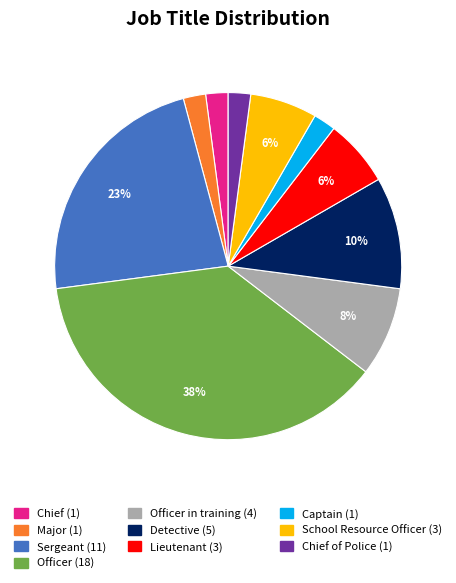

Is there a majority slice in this chart?

No